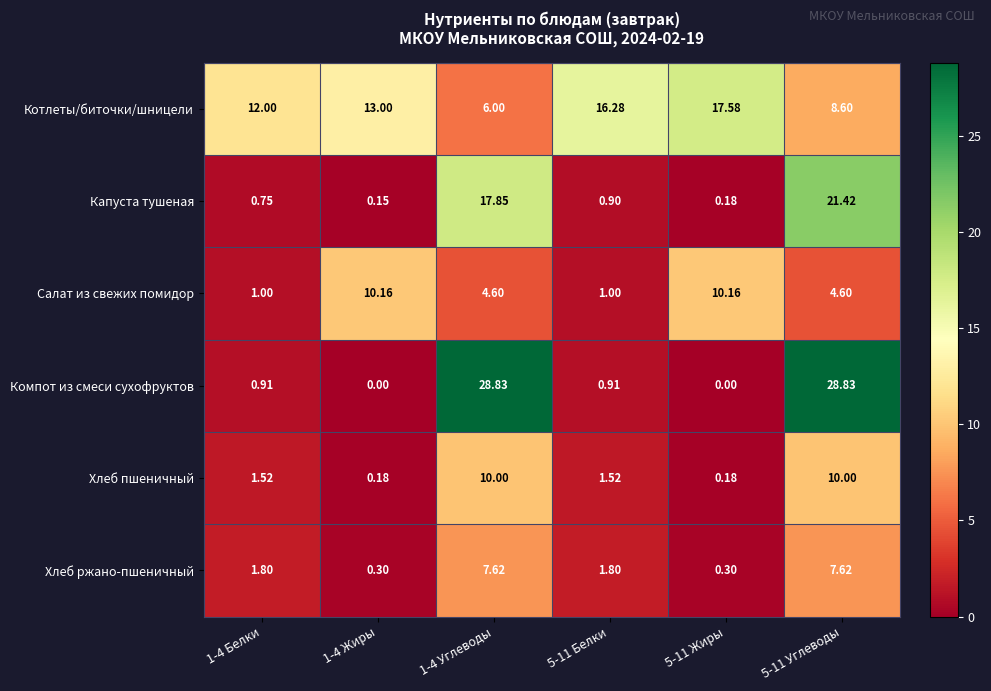

At 1-4 Жиры, list the series in order from smallest to largest.

Компот из смеси сухофруктов, Капуста тушеная, Хлеб пшеничный, Хлеб ржано-пшеничный, Салат из свежих помидор, Котлеты/биточки/шницели